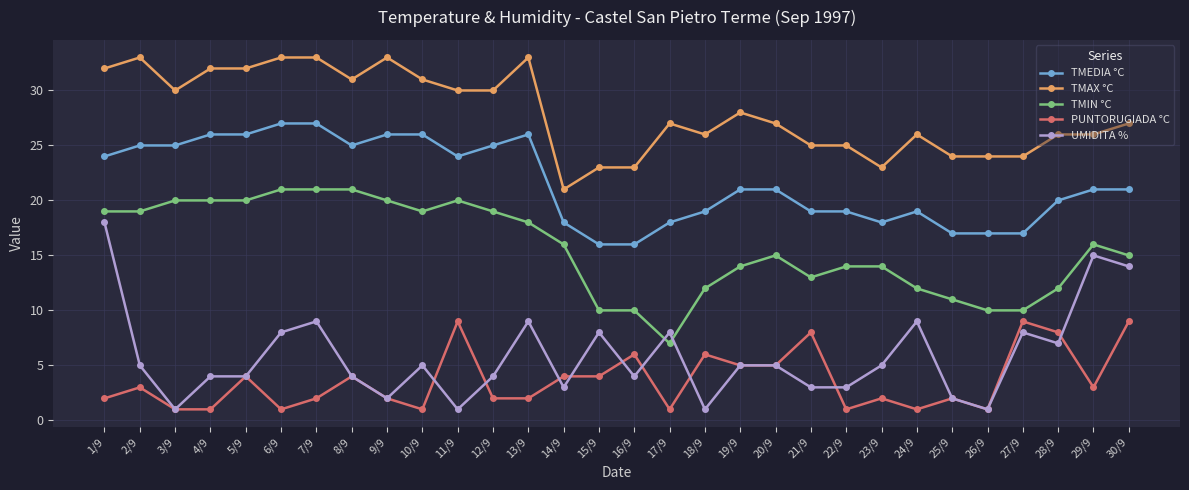

At which label does UMIDITA % reach its peak?

1/9